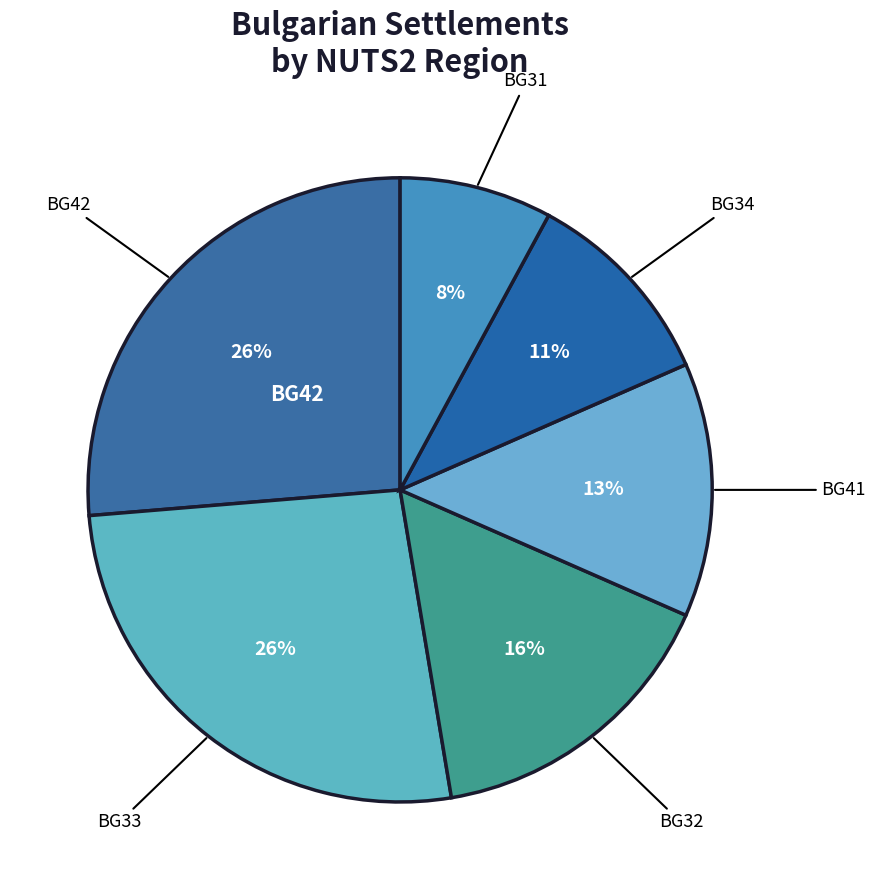

To the nearest percent, what is the combined percentage of BG31 and BG41?

21%